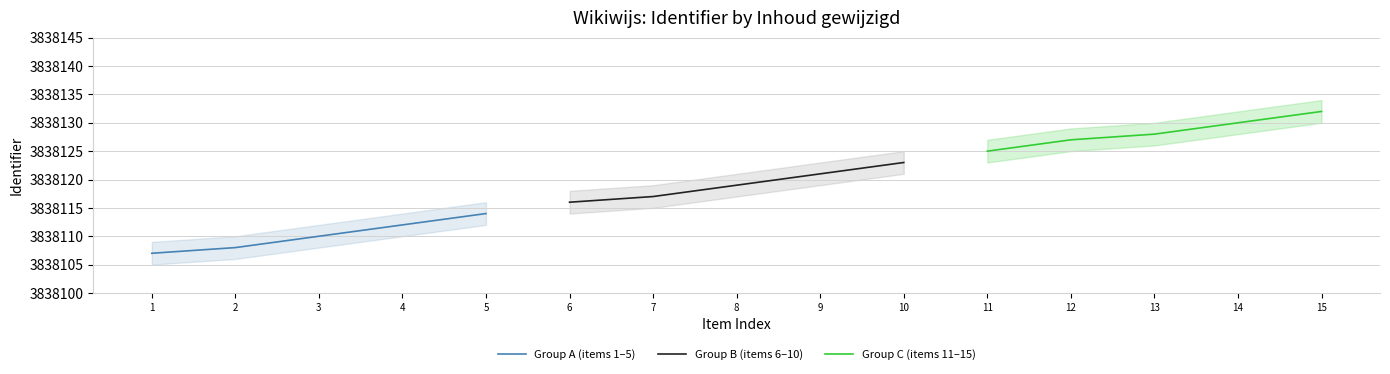

Is it true that Group A (items 1–5) equals 3838110 at 3?

True